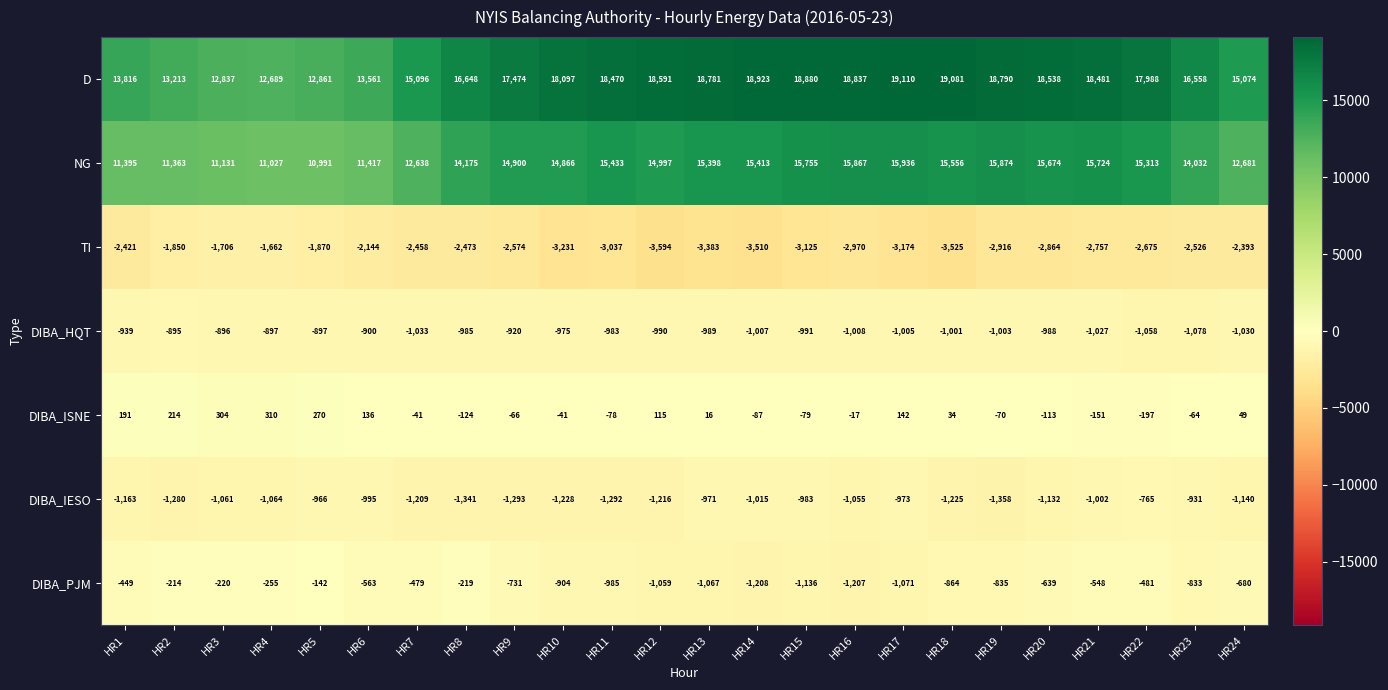

Is it true that DIBA_HQT equals -1027 at HR21?

True